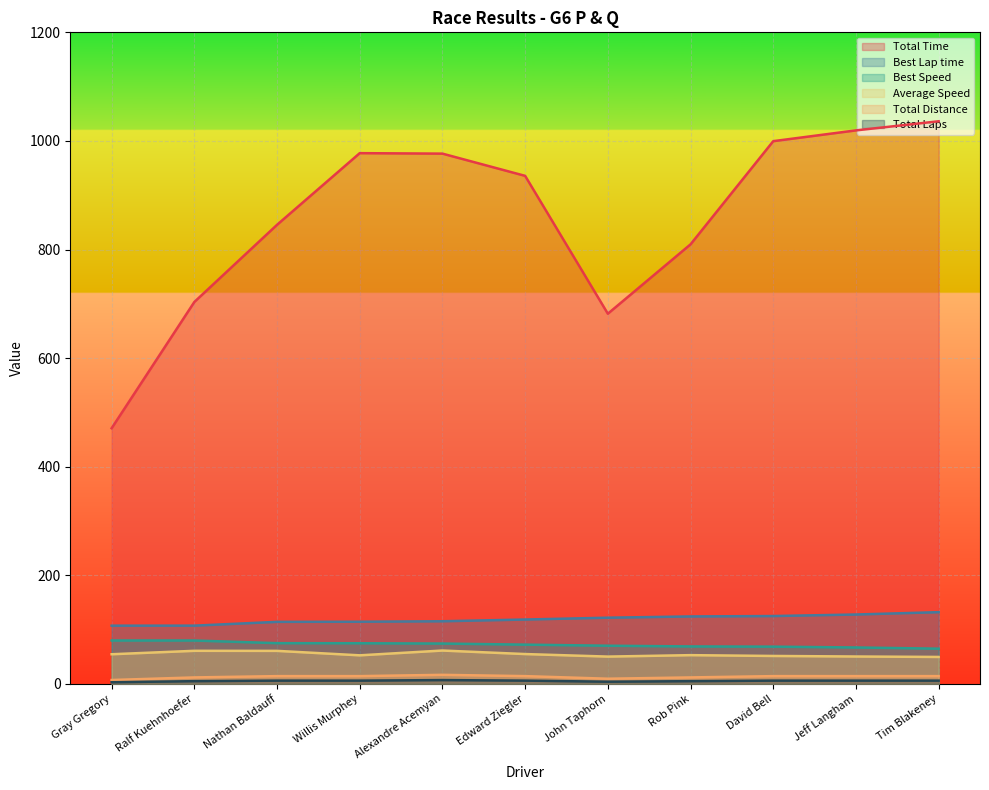

Is the value of Total Laps at Edward Ziegler greater than the value of Average Speed at Tim Blakeney?

No